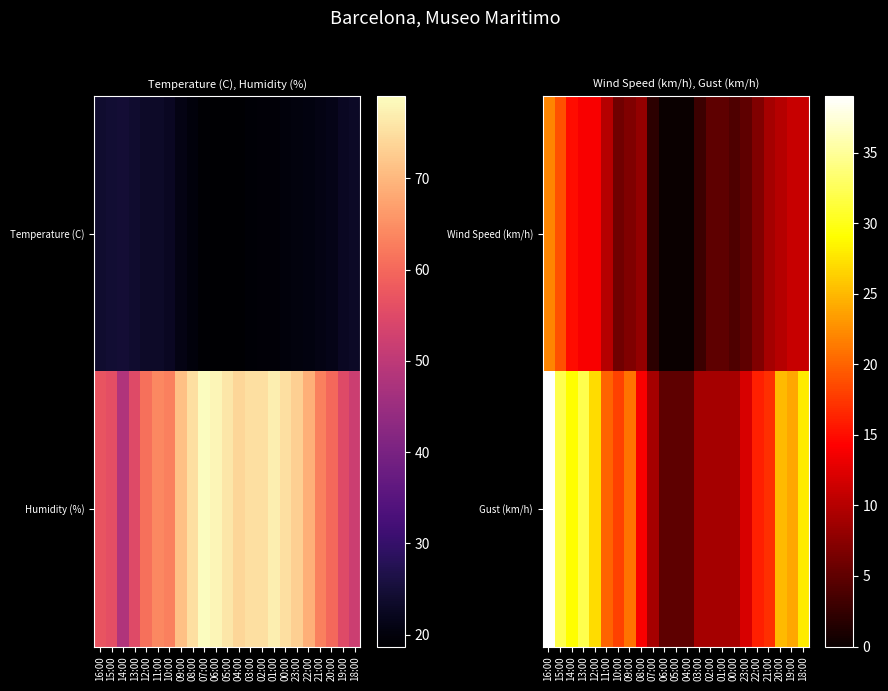

Is the value of Humidity (%) at 06:00 greater than the value of Gust (km/h) at 15:00?

No